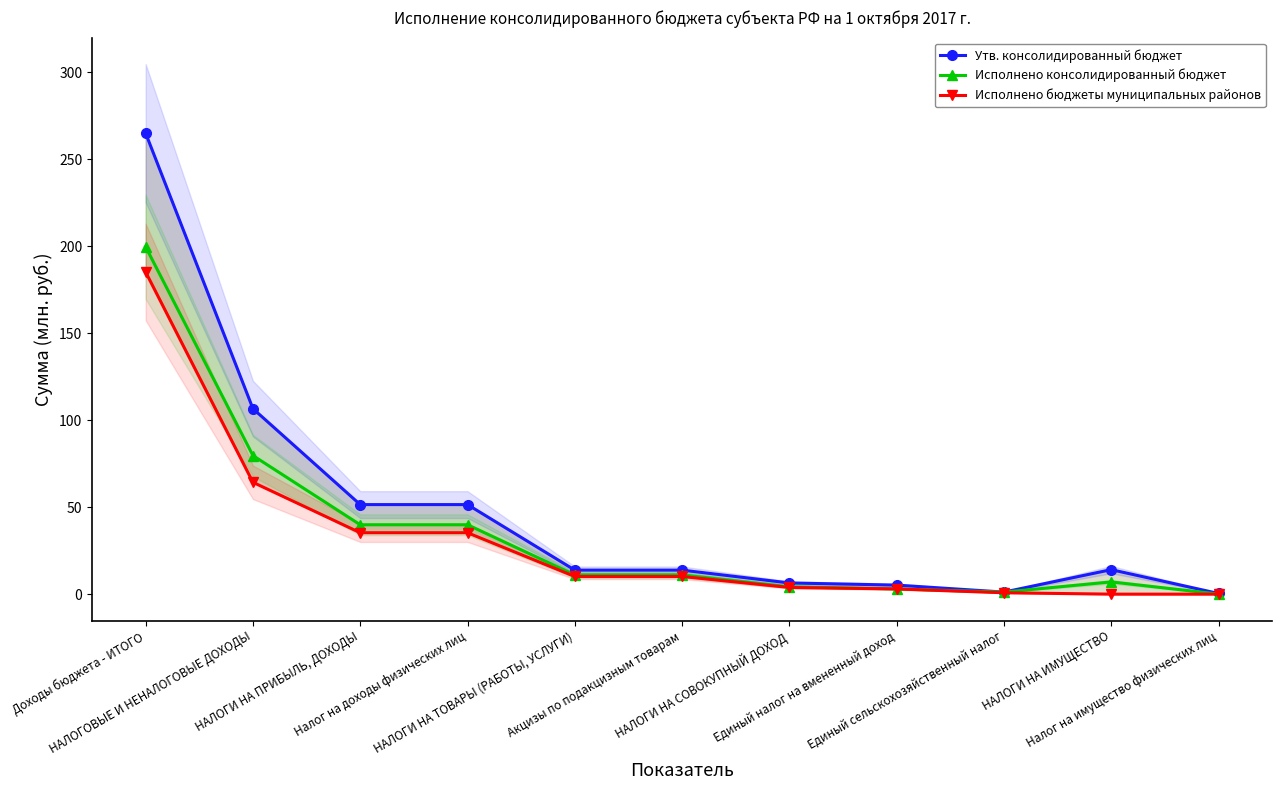

What is the average value of the Исполнено бюджеты муниципальных районов series?

31.6